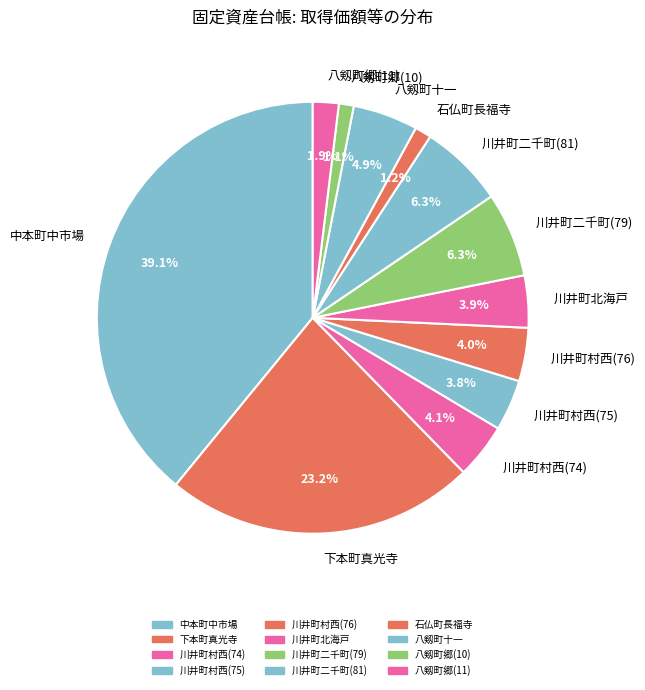

How much of the chart is everything except 川井町北海戸?

96.1%